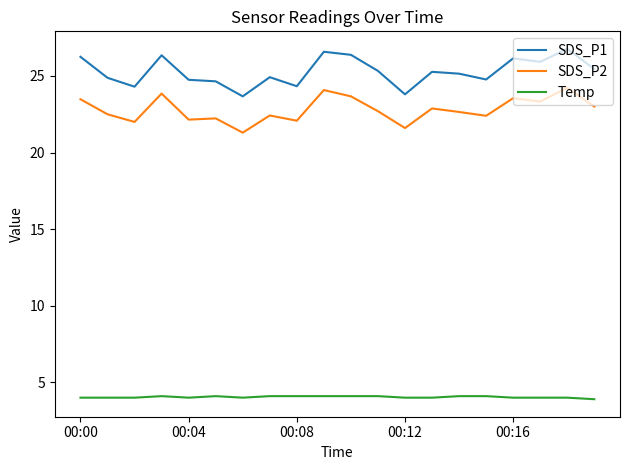

What is the maximum value shown in the chart?

26.8